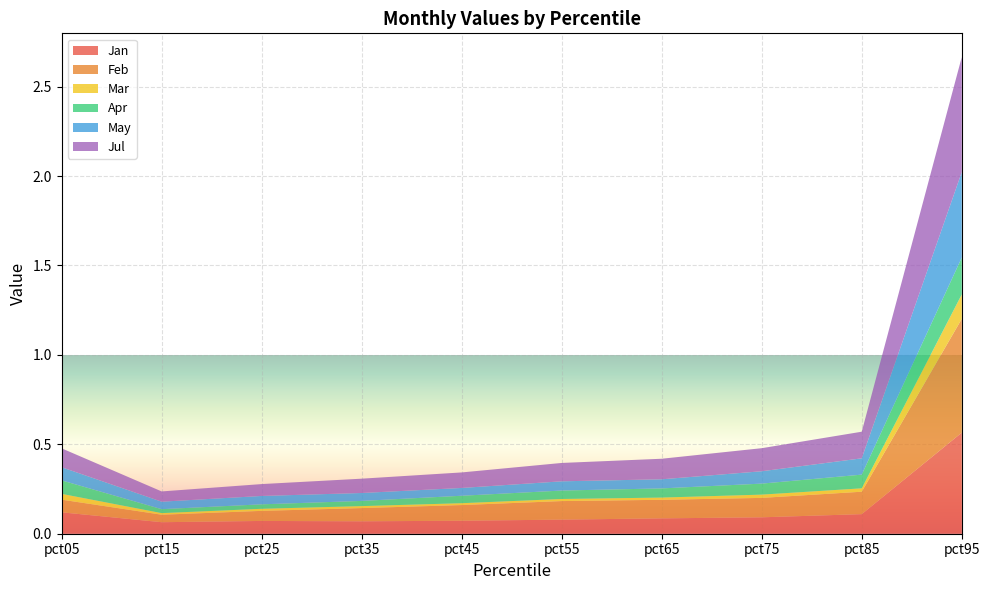

Reading left to right, what are all the values shown in this chart?

Jan: pct05=0.1	pct15=0.1	pct25=0.1	pct35=0.1	pct45=0.1	pct55=0.1	pct65=0.1	pct75=0.1	pct85=0.1	pct95=0.6
Feb: pct05=0.1	pct15=0.0	pct25=0.1	pct35=0.1	pct45=0.1	pct55=0.1	pct65=0.1	pct75=0.1	pct85=0.1	pct95=0.6
Mar: pct05=0.0	pct15=0.0	pct25=0.0	pct35=0.0	pct45=0.0	pct55=0.0	pct65=0.0	pct75=0.0	pct85=0.0	pct95=0.1
Apr: pct05=0.1	pct15=0.0	pct25=0.0	pct35=0.0	pct45=0.0	pct55=0.0	pct65=0.1	pct75=0.1	pct85=0.1	pct95=0.2
May: pct05=0.1	pct15=0.0	pct25=0.0	pct35=0.0	pct45=0.0	pct55=0.1	pct65=0.1	pct75=0.1	pct85=0.1	pct95=0.5
Jul: pct05=0.1	pct15=0.1	pct25=0.1	pct35=0.1	pct45=0.1	pct55=0.1	pct65=0.1	pct75=0.1	pct85=0.1	pct95=0.6